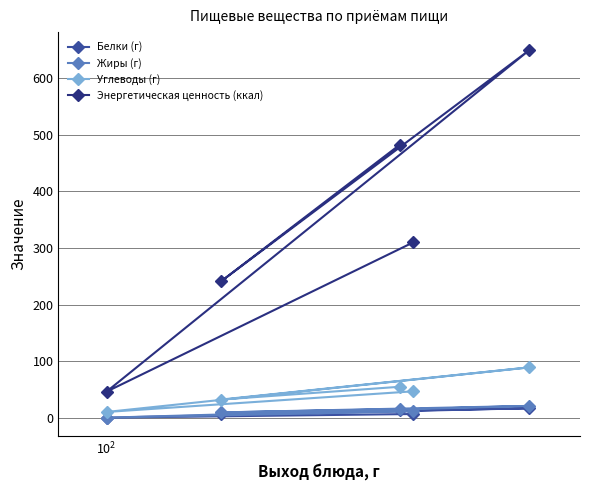

True or false: Углеводы (г) and Белки (г) intersect in this chart.

False